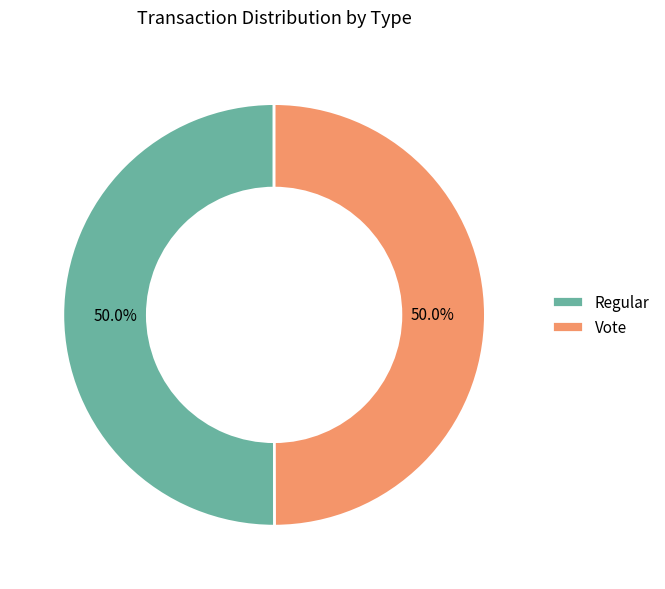

What is the ratio of the value at Vote to the value at Regular?

1.0